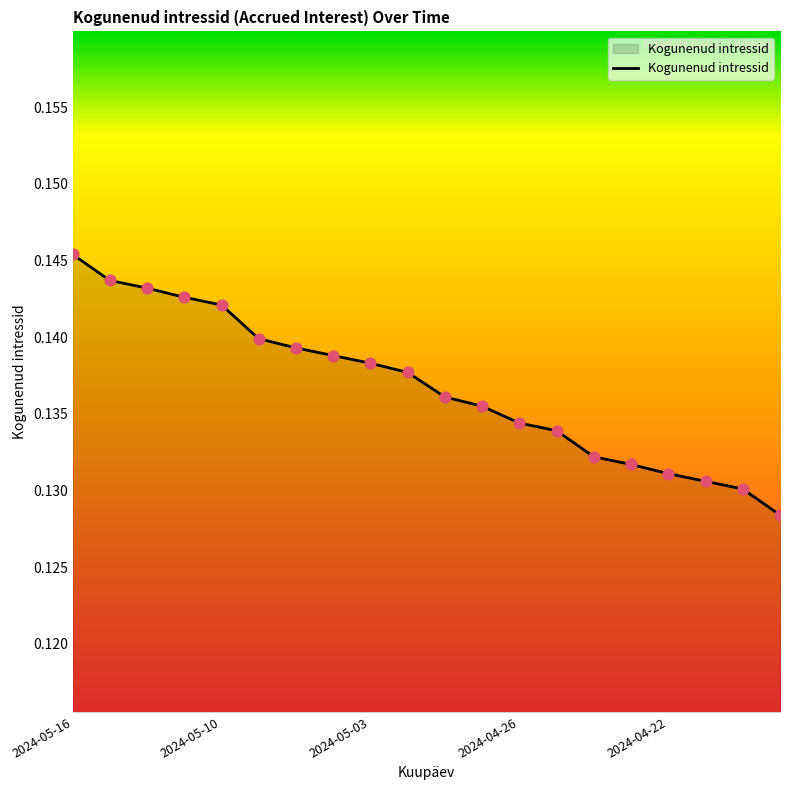

How many lines are shown in the chart?

1